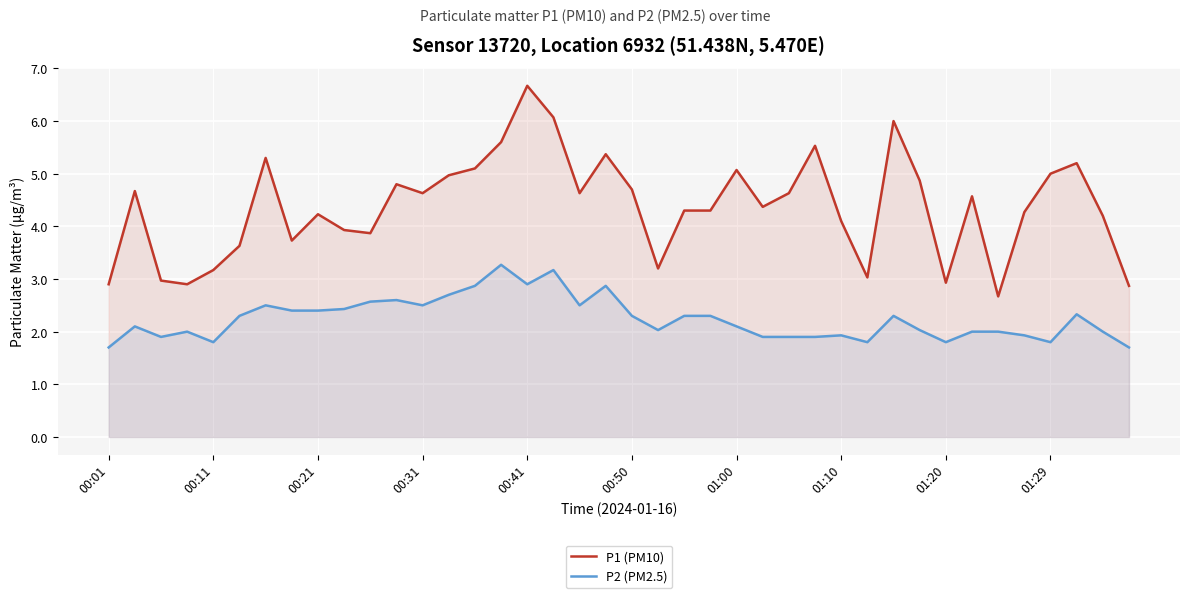

What is the difference between the highest and lowest values at 01:10?

2.2